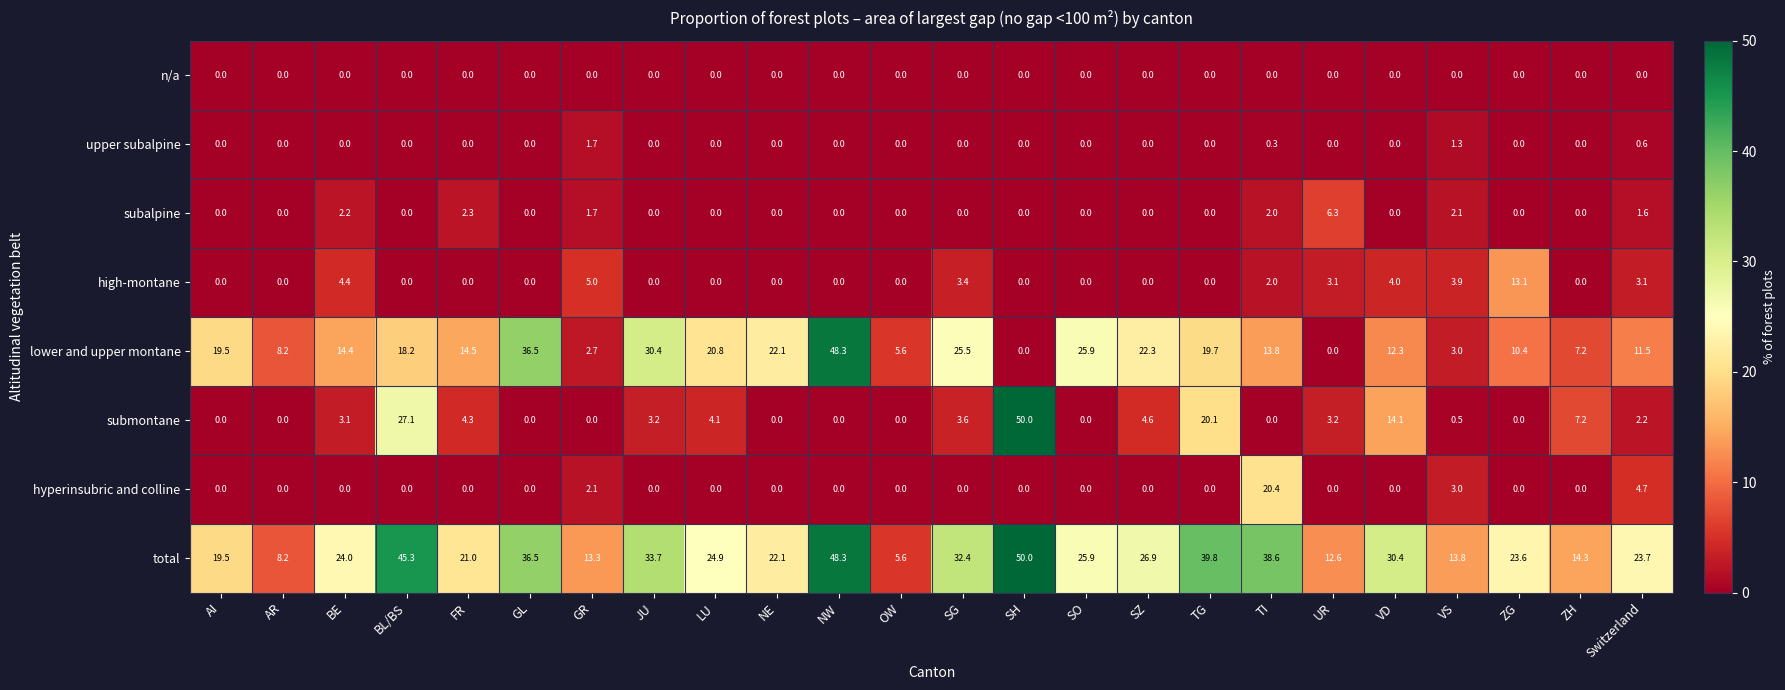

True or false: upper subalpine has a value of 0.6 at Switzerland.

True